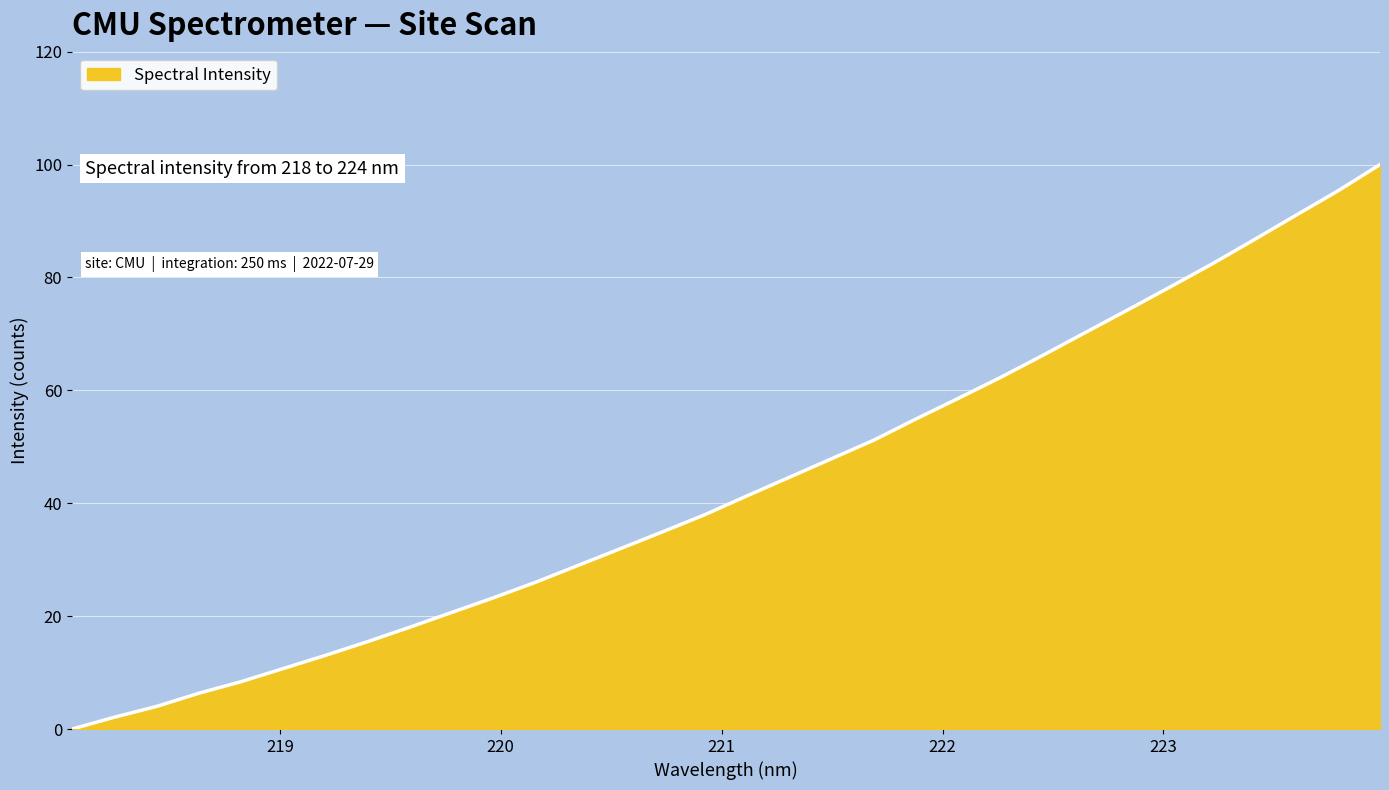

What is the greatest value displayed?

100.0